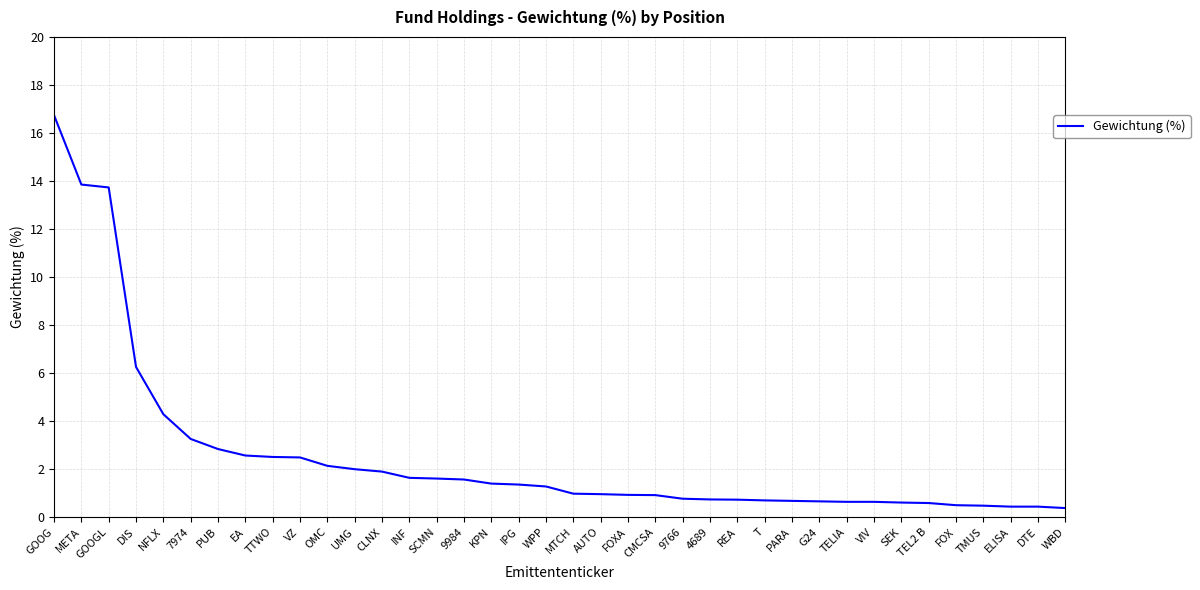

What position from the right is IPG?

21